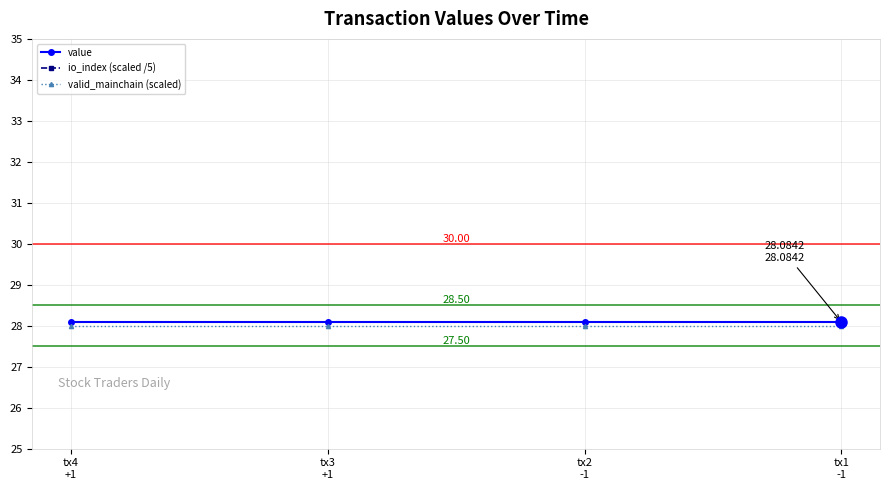

Where is value nearest to the value 28?

tx4
+1